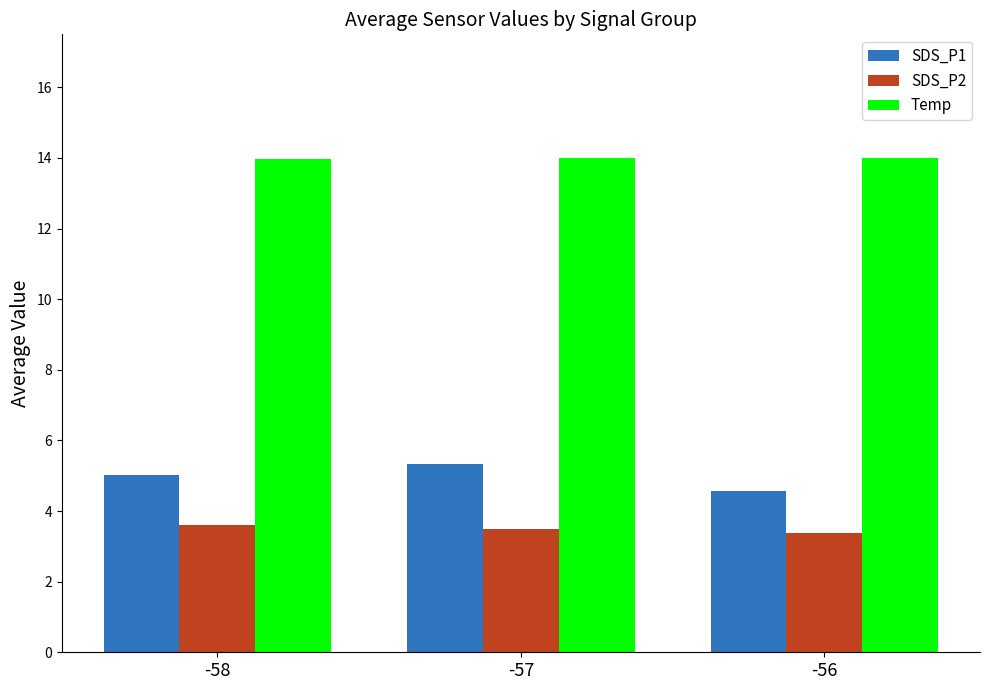

True or false: SDS_P1 has a value of 5.3 at -57.

True